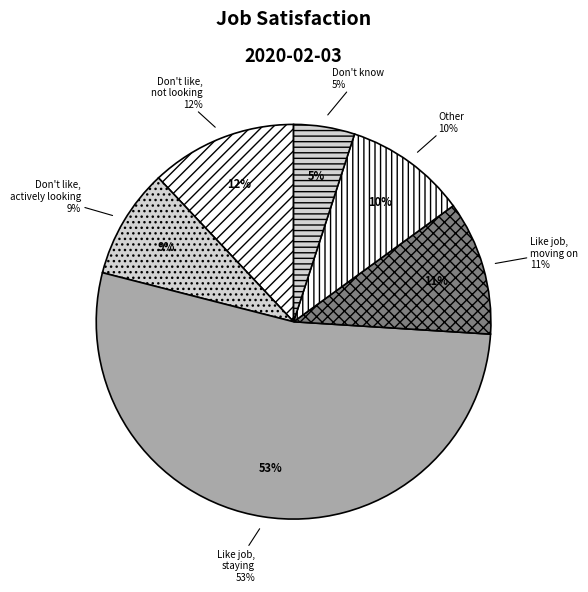

Rank the categories by value from highest to lowest.

I like my job and am planning on staying, I don't like my job but am not actively looking, I like my job but am planning on moving on, Other, I don't like my job and am actively looking, Don't know